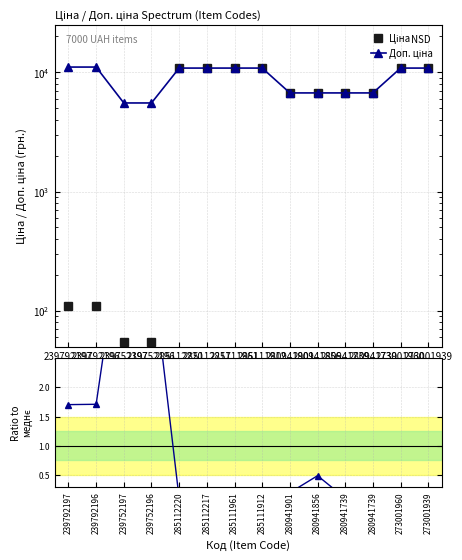

The Залишок / середнє series shows 0.1 at 285111912. True or false?

True